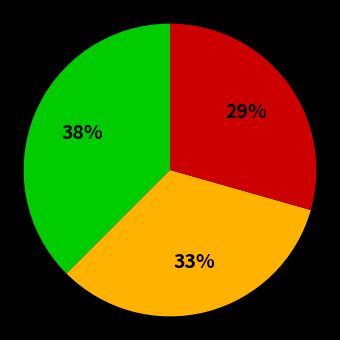

Is there a majority slice in this chart?

No